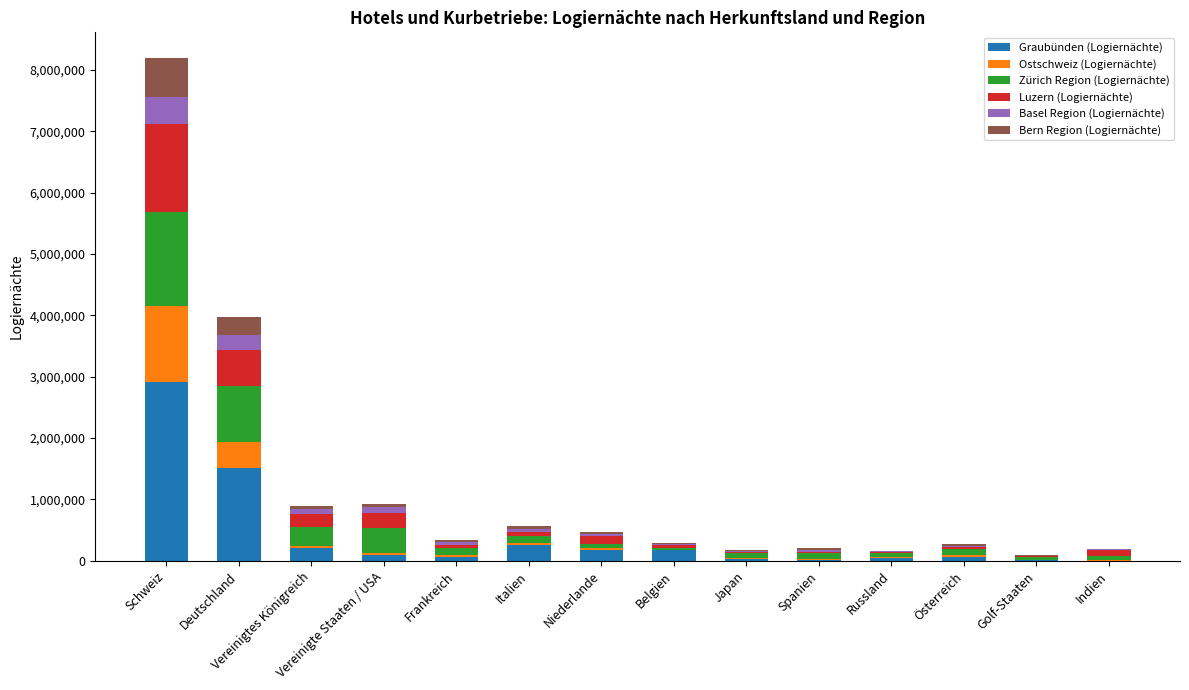

What is the highest value of the Graubünden (Logiernächte) series?

2918781